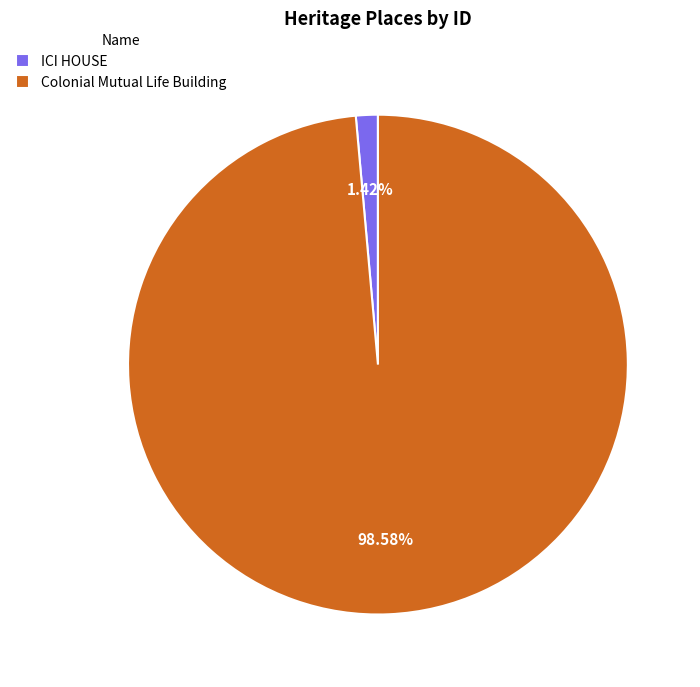

How many slices are in this pie chart?

2